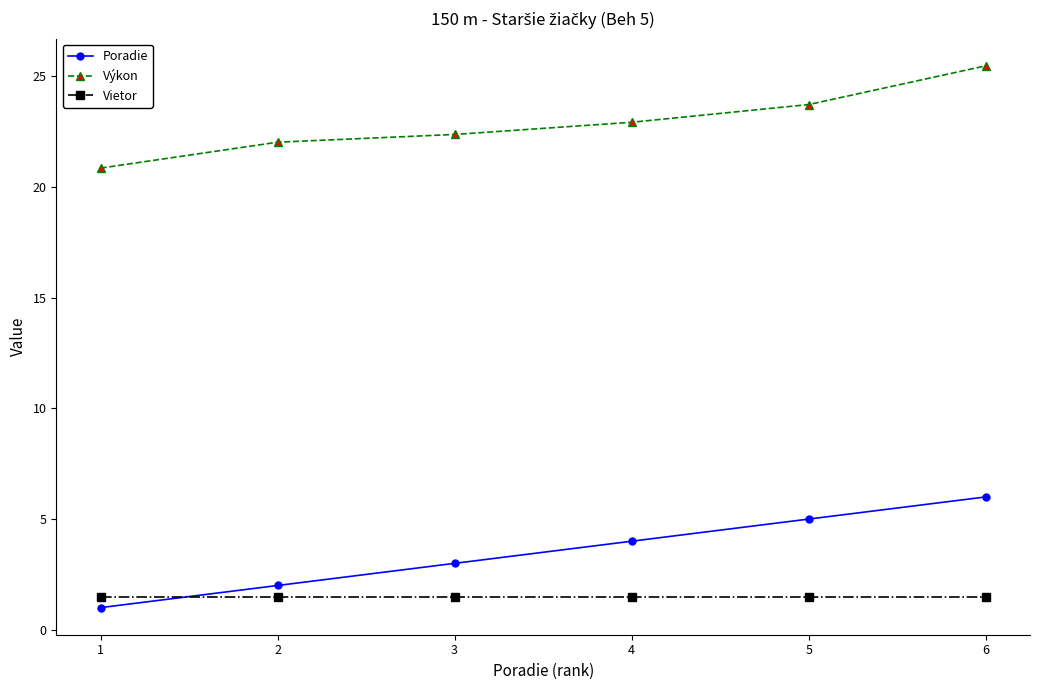

The Vietor series shows 1.5 at 1. True or false?

True